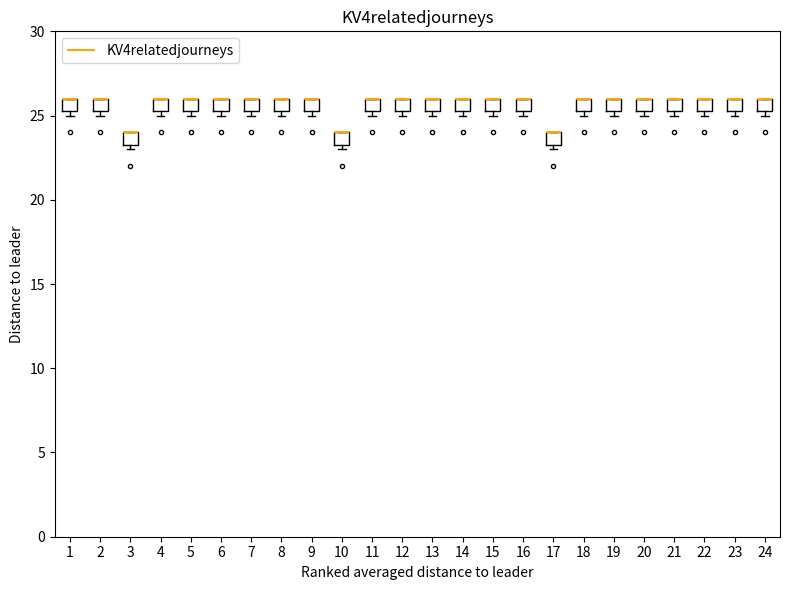

Where is the lower edge of the box at x = 11 on the y-axis? The values are not printed on the chart, so give them approximately, as read against the axis.

25.5